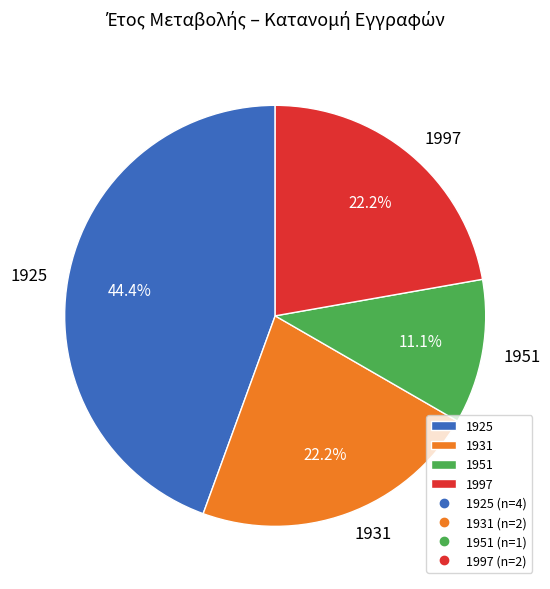

What percentage is NOT represented by 1997?

77.8%